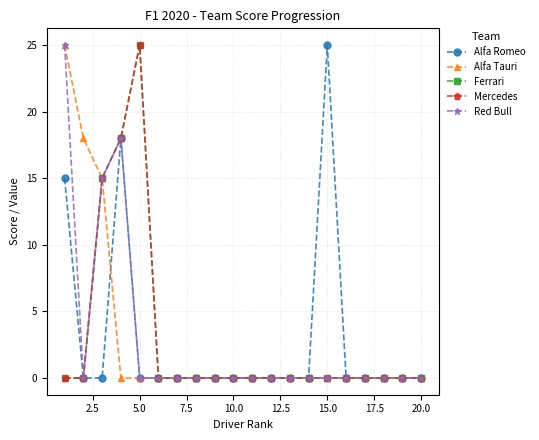

True or false: Ferrari has more than 0 points higher than both neighbors.

True